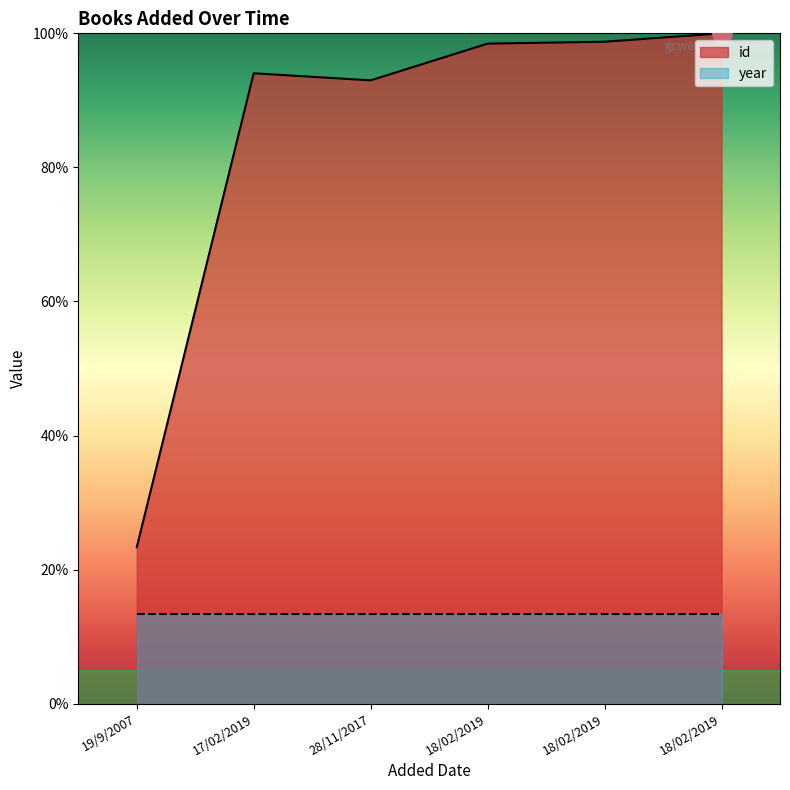

List the labels in order of value, largest first.

18/02/2019, 18/02/2019, 18/02/2019, 17/02/2019, 28/11/2017, 19/9/2007